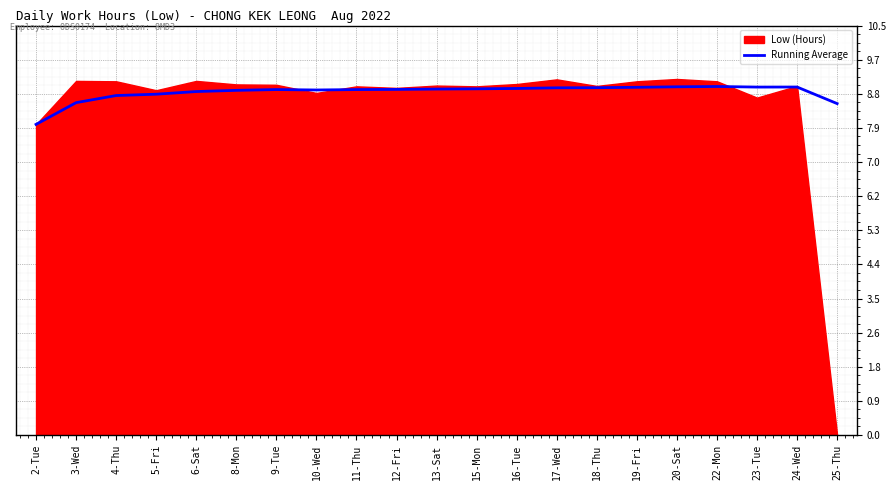

Is it true that the value at 18-Thu is 8.9?

True